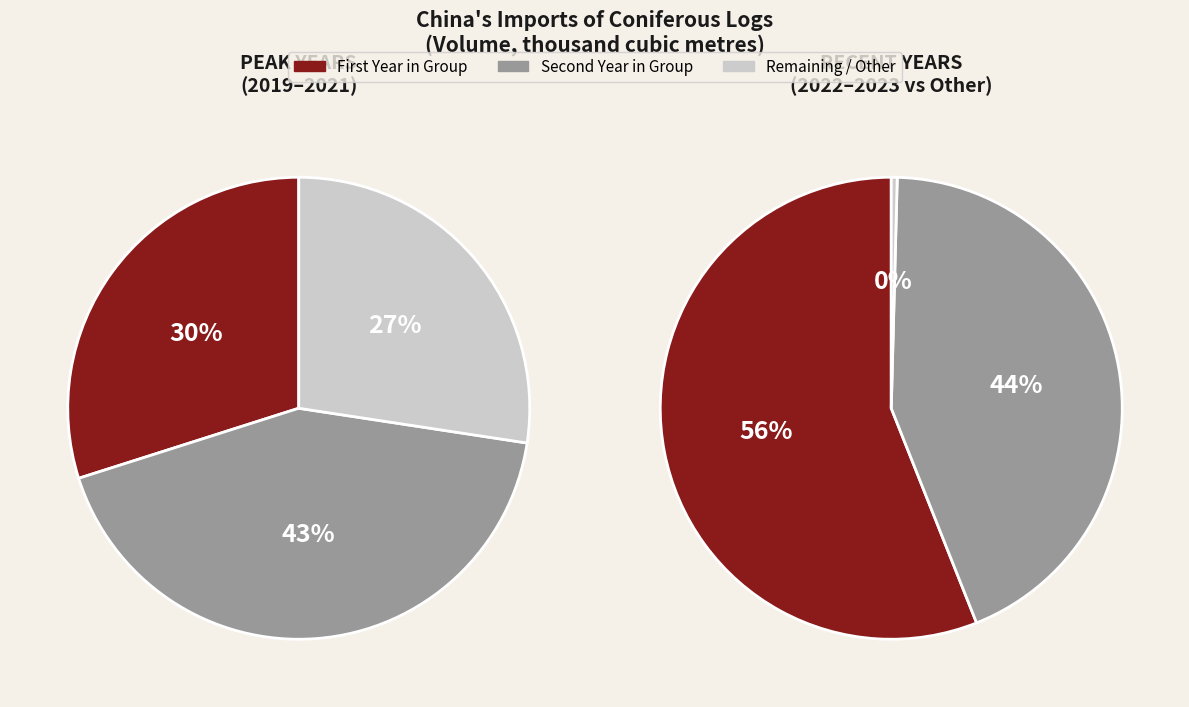

Combined, do 2019 and 2022 account for over 50%?

No